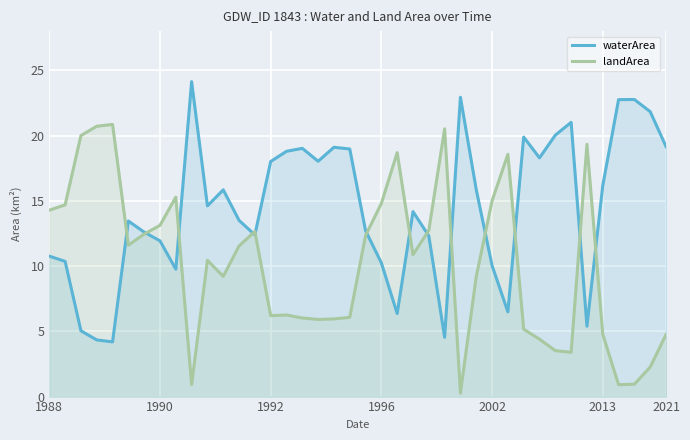

Which series has the largest total across all categories?

waterArea